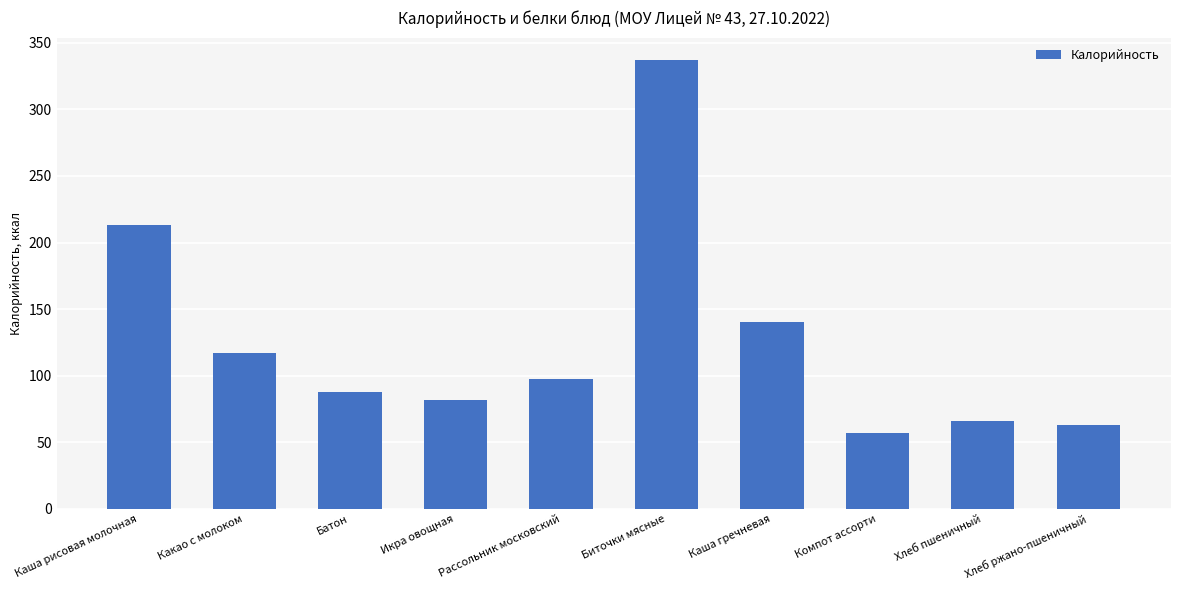

What is the value of the 1st bar from the left?

212.8